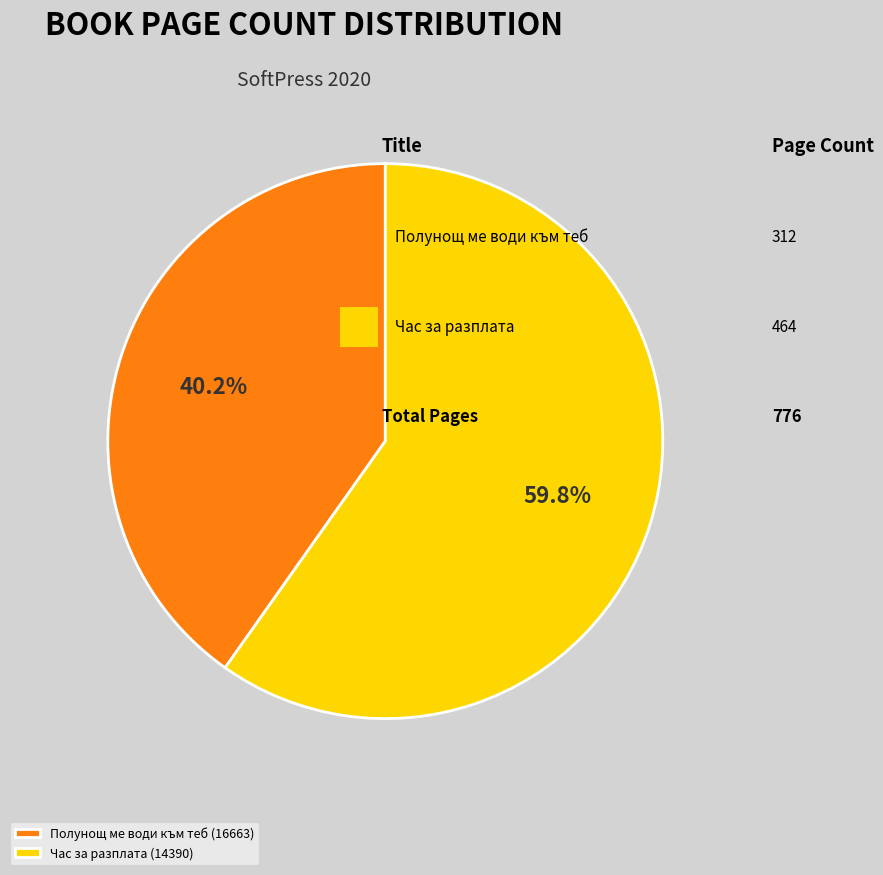

Rank the categories by value from lowest to highest.

Полунощ ме води към теб (16663), Час за разплата (14390)